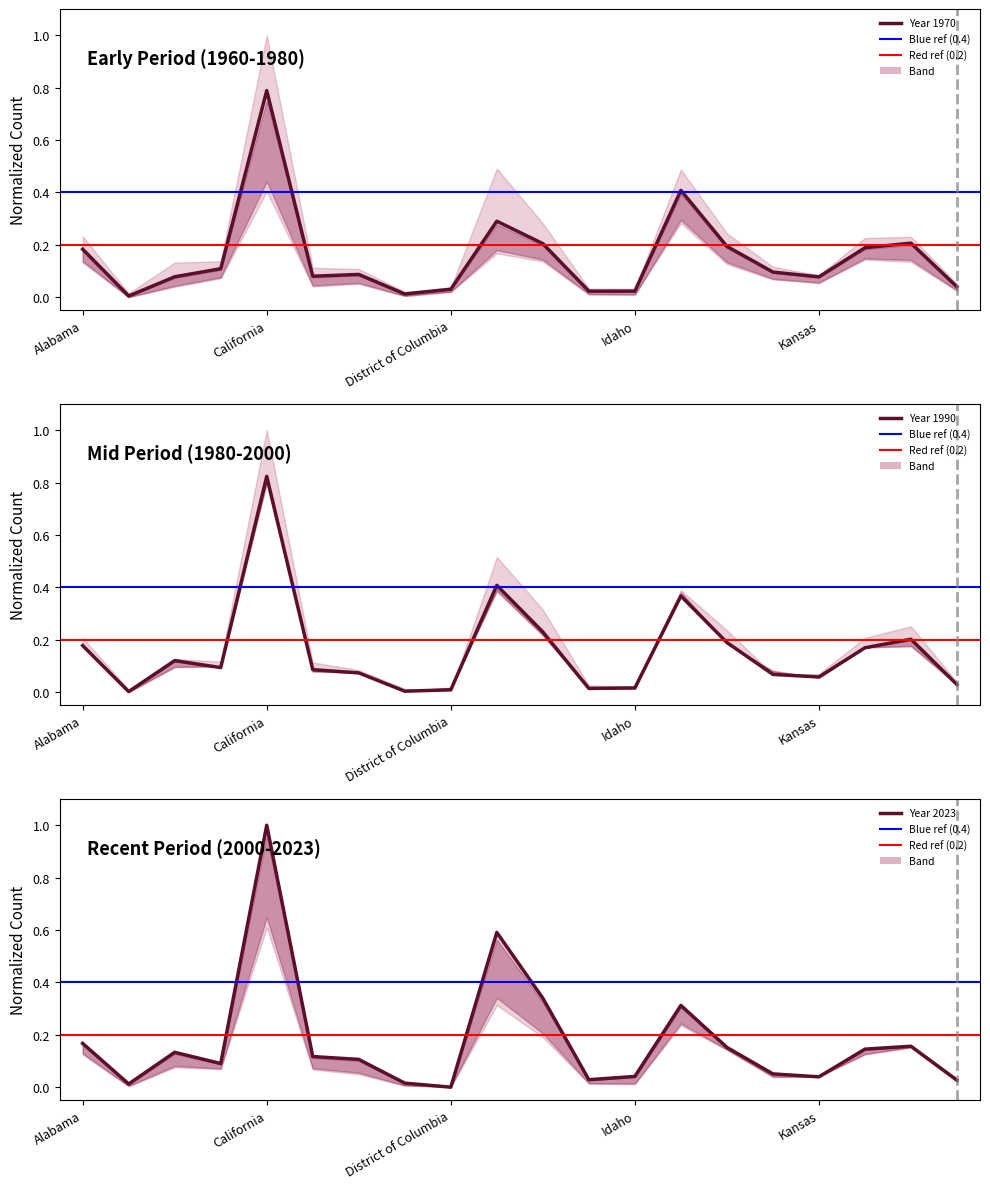

What is the average value of the Red ref series?

0.2